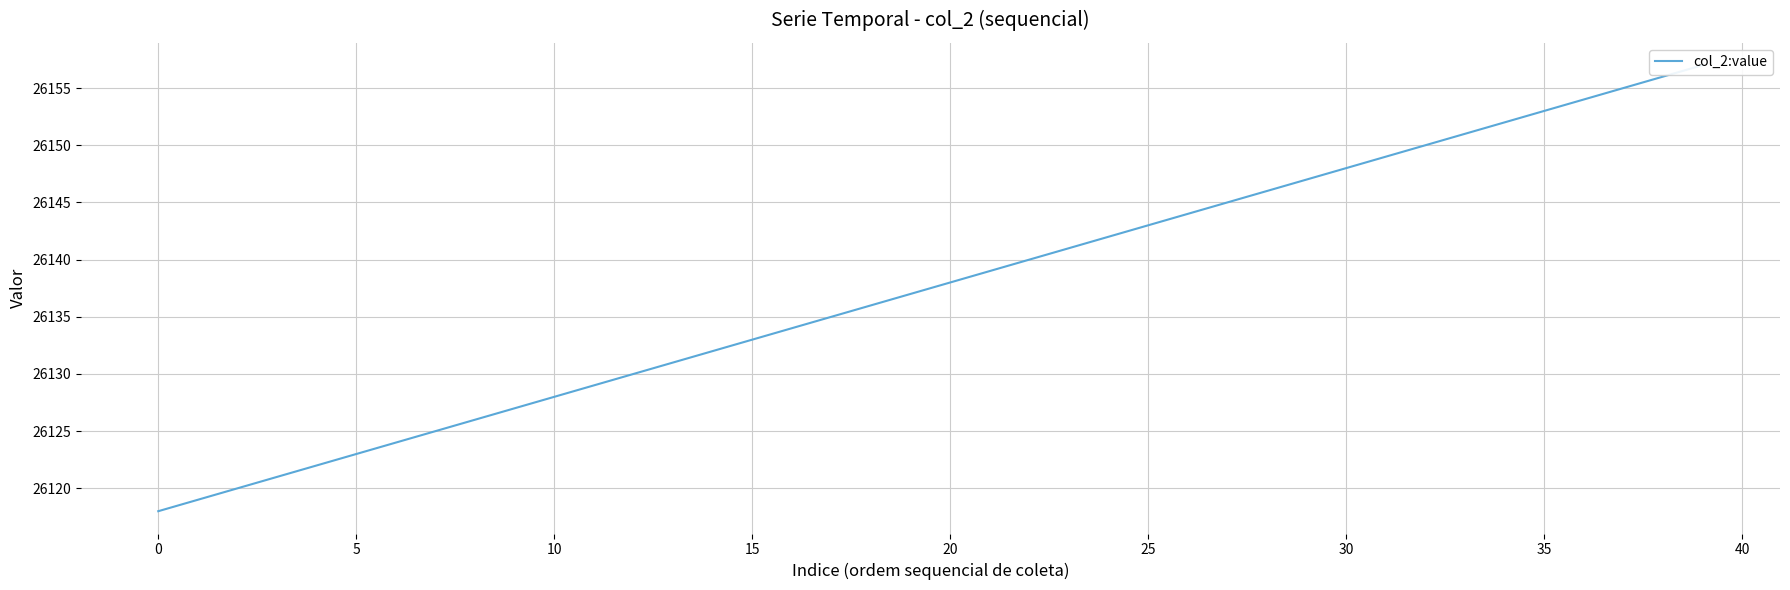

Which has a higher value, 20 or 24?

24